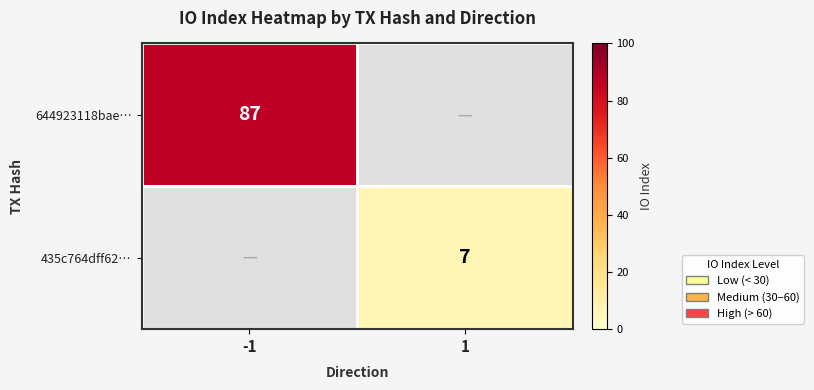

At how many categories does at least one series exceed 0?

2